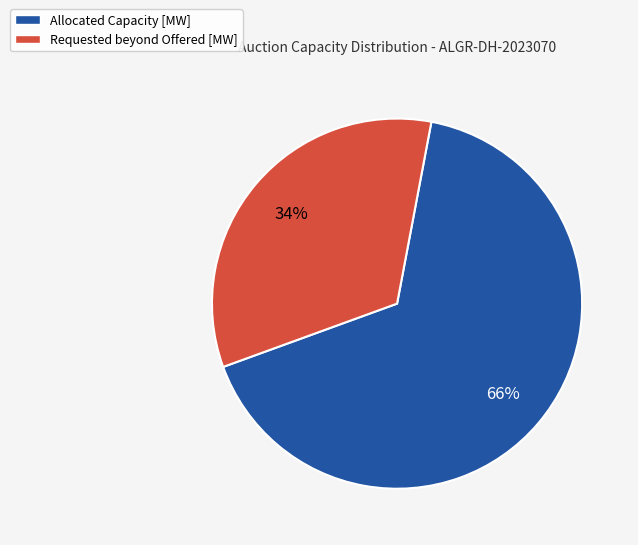

What is the largest slice in the pie chart?

Allocated Capacity [MW]